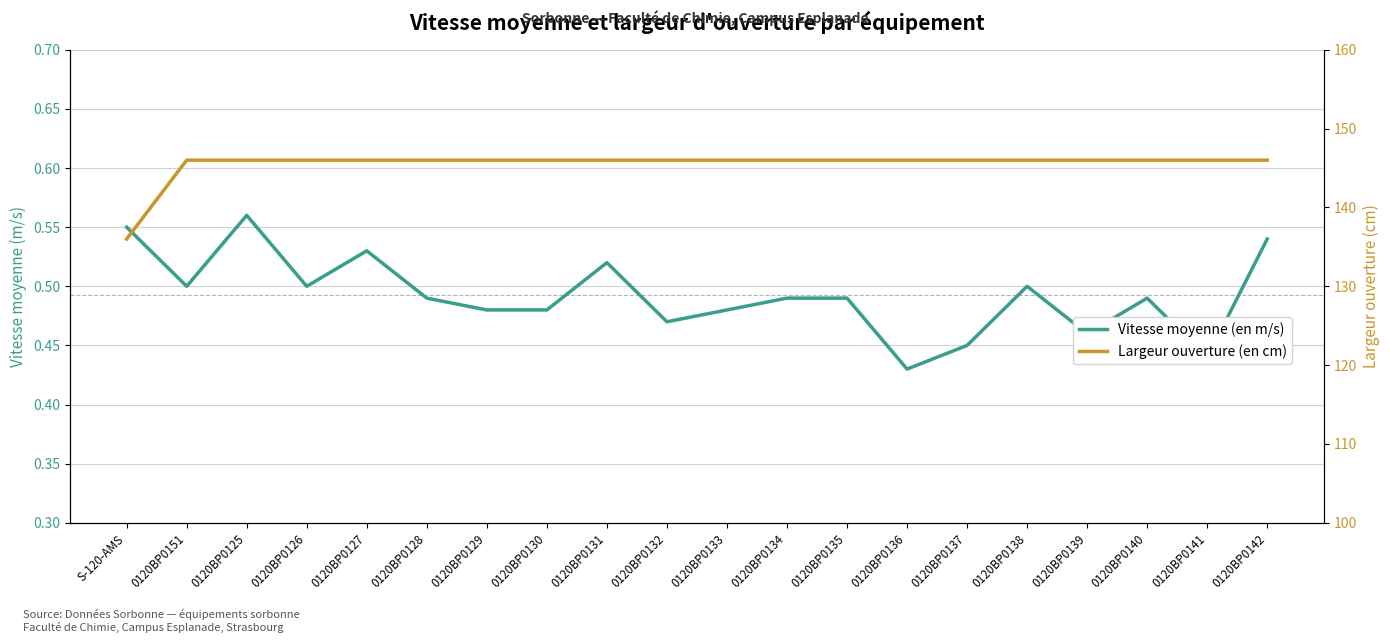

Reading left to right, transcribe all the data shown in this chart.

Vitesse moyenne (en m/s): S-120-AMS=0.6	0120BP0151=0.5	0120BP0125=0.6	0120BP0126=0.5	0120BP0127=0.5	0120BP0128=0.5	0120BP0129=0.5	0120BP0130=0.5	0120BP0131=0.5	0120BP0132=0.5	0120BP0133=0.5	0120BP0134=0.5	0120BP0135=0.5	0120BP0136=0.4	0120BP0137=0.5	0120BP0138=0.5	0120BP0139=0.5	0120BP0140=0.5	0120BP0141=0.4	0120BP0142=0.5
Largeur ouverture (en cm): S-120-AMS=136.0	0120BP0151=146.0	0120BP0125=146.0	0120BP0126=146.0	0120BP0127=146.0	0120BP0128=146.0	0120BP0129=146.0	0120BP0130=146.0	0120BP0131=146.0	0120BP0132=146.0	0120BP0133=146.0	0120BP0134=146.0	0120BP0135=146.0	0120BP0136=146.0	0120BP0137=146.0	0120BP0138=146.0	0120BP0139=146.0	0120BP0140=146.0	0120BP0141=146.0	0120BP0142=146.0